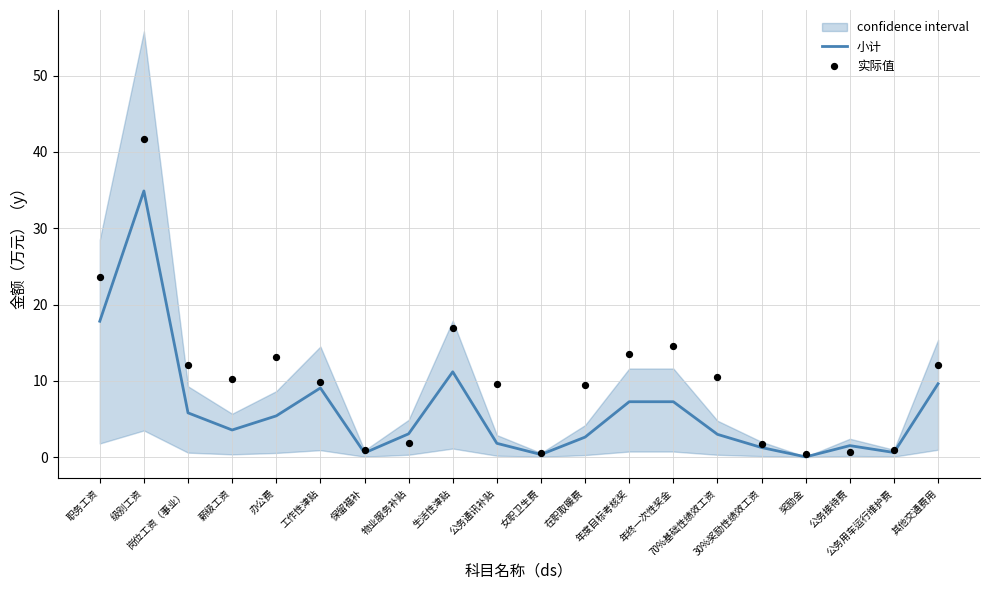

Which series has the widest spread of Y values?

实际值